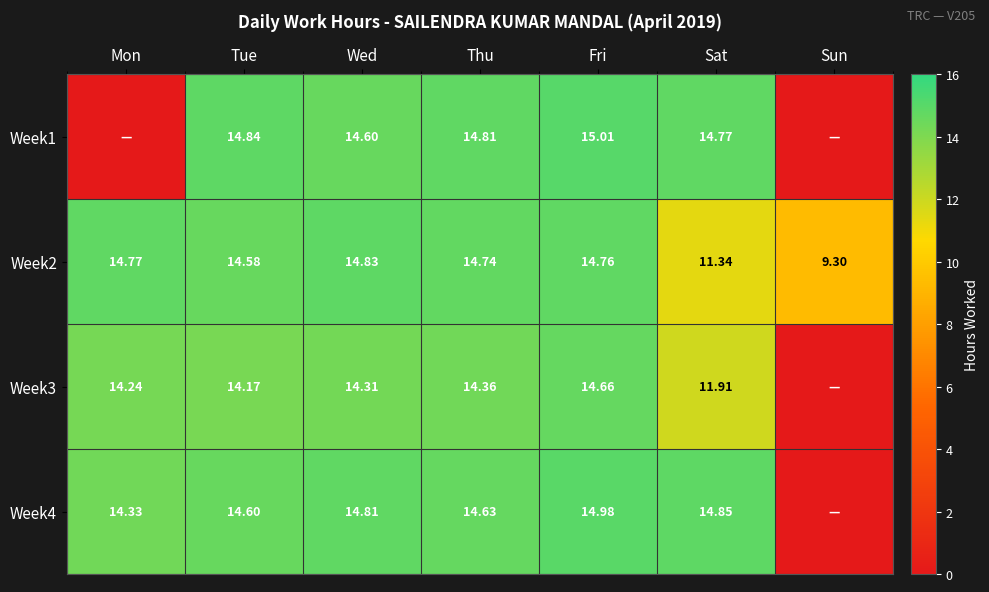

Which has a higher value, Mon or Sat?

Sat